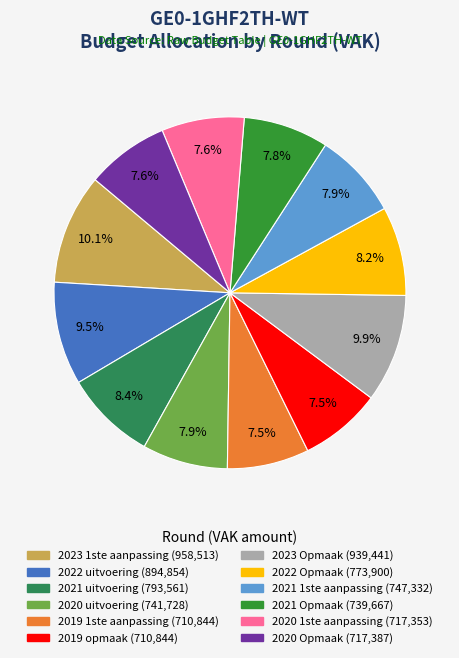

Which has a higher value, 2020 1ste aanpassing or 2022 Opmaak?

2022 Opmaak